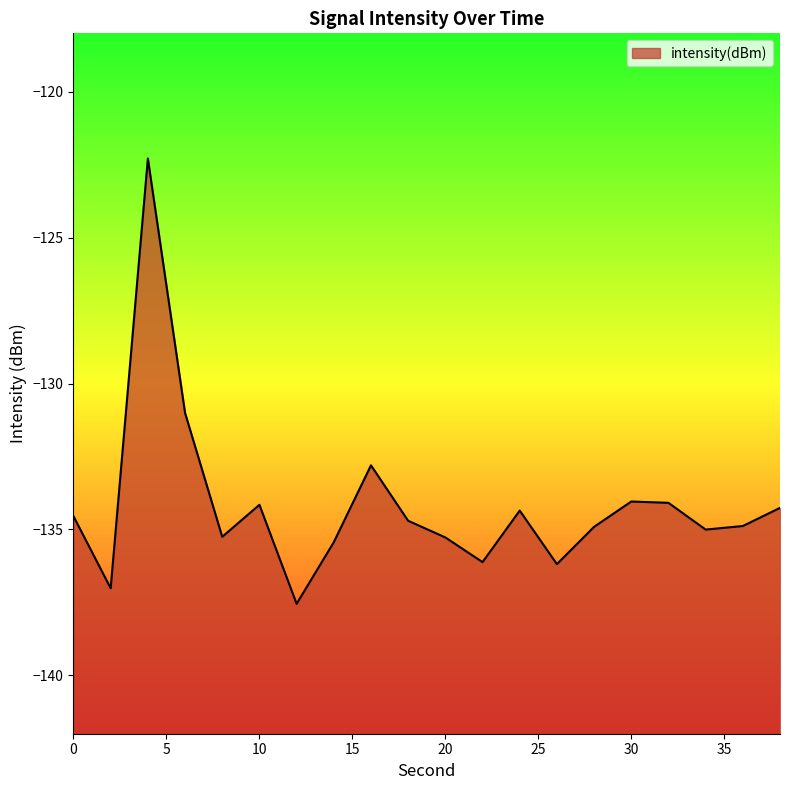

Count the number of values greater than -134.

3